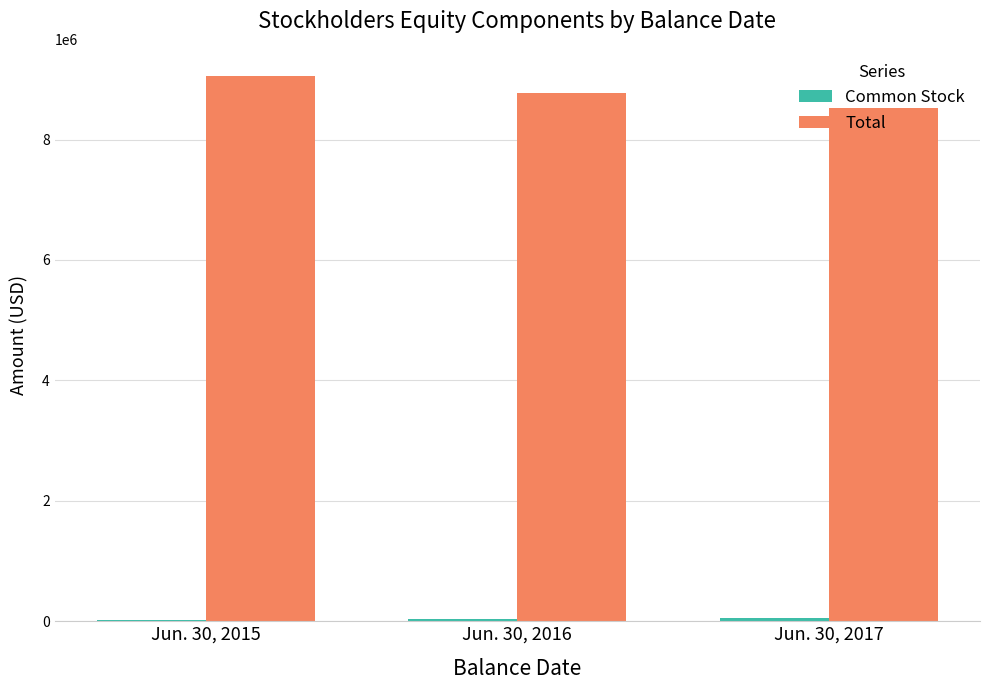

What is the maximum value shown in the chart?

9053807